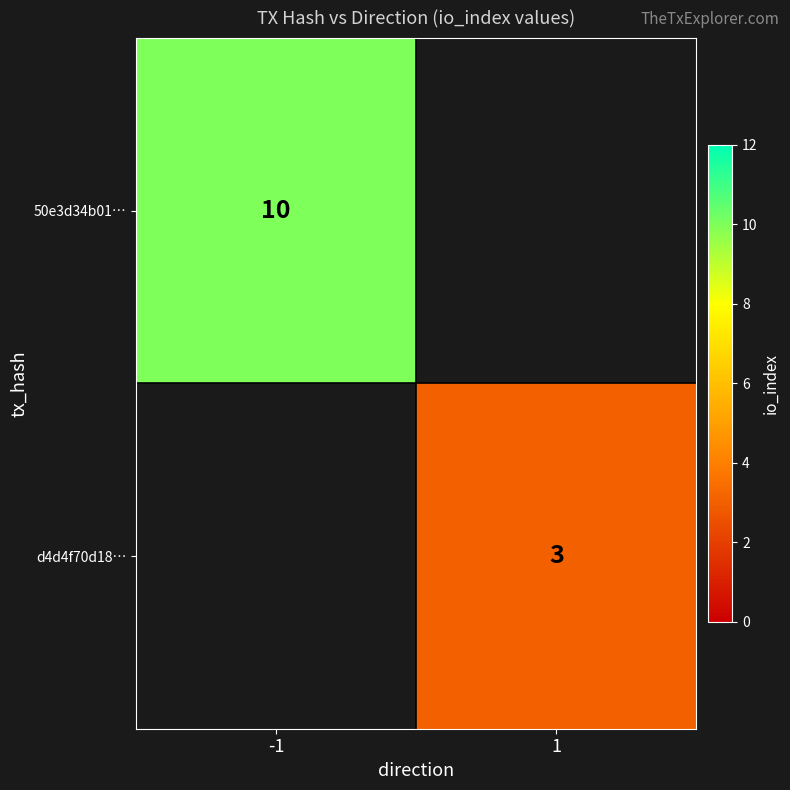

Is the value of d4d4f70d18… at 1 greater than the value of 50e3d34b01… at -1?

No